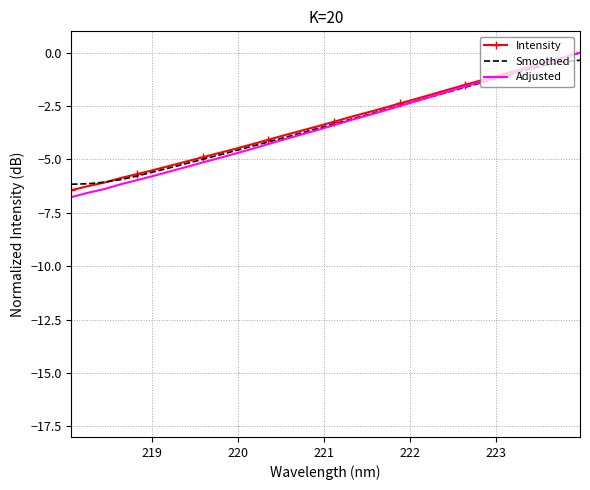

What is the smallest value displayed?

-6.8